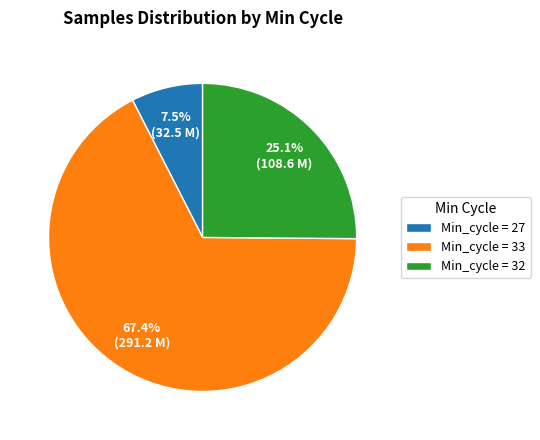

How many segments does this pie chart have?

3